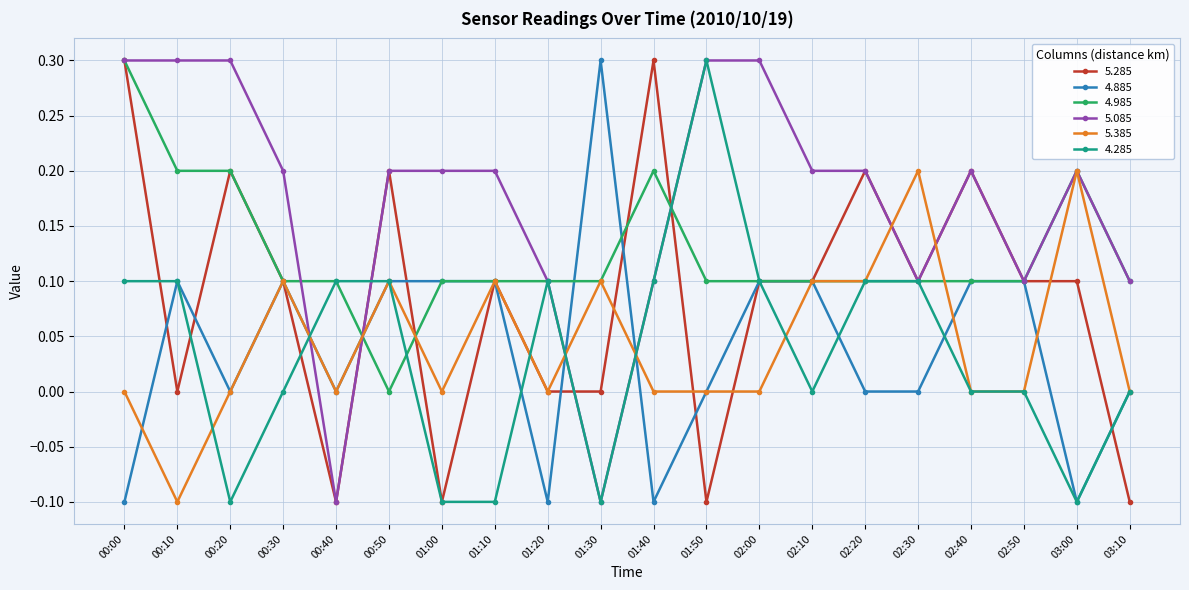

True or false: 5.285 and 4.985 cross at least once.

True